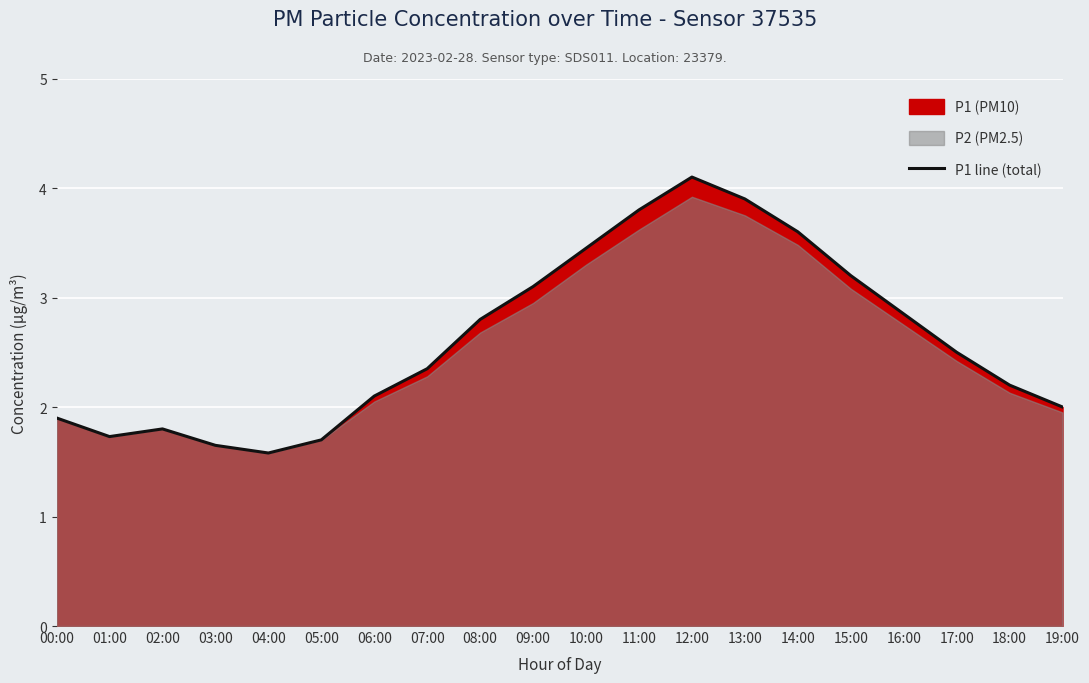

The value at 09:00 is 3.1. True or false?

True